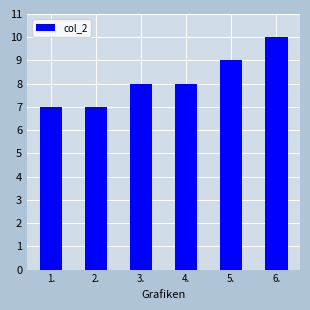

Count the values in the range 7 to 9.

5